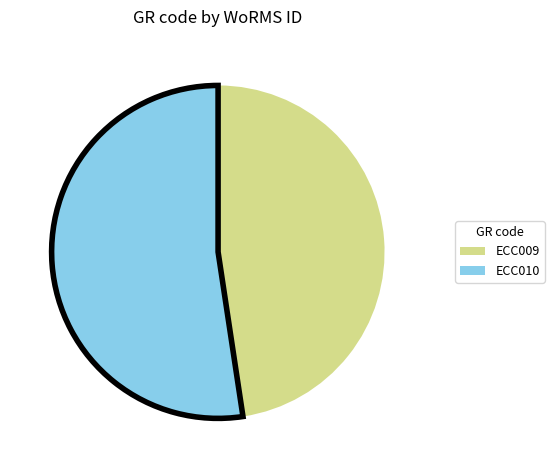

Is ECC010 the majority of the pie?

Yes